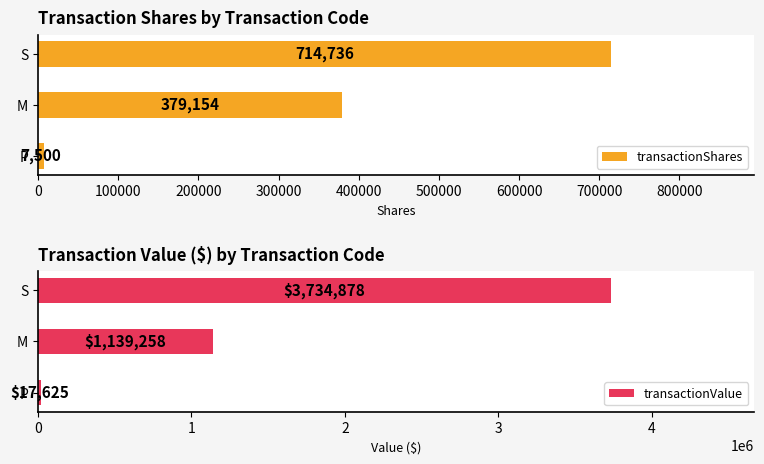

At how many categories does at least one series exceed 2653260?

1